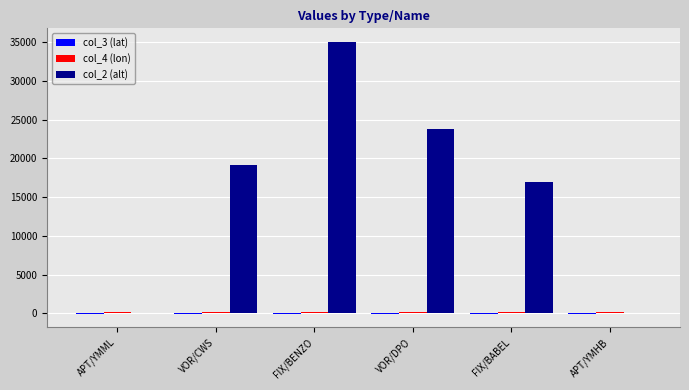

What is the total value across all series at VOR/CWS?

19206.7